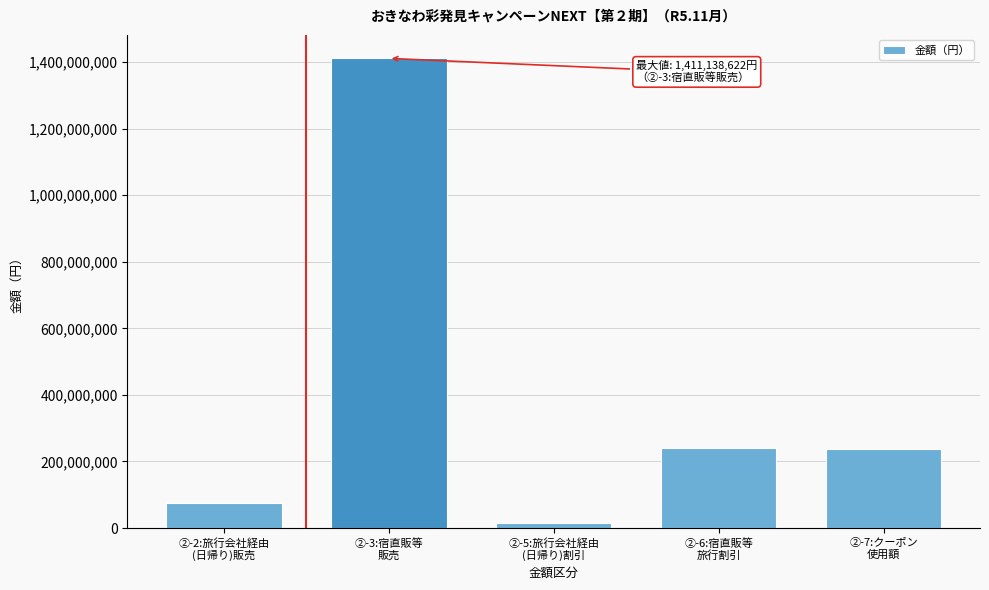

What is the difference between the maximum and second lowest values?

1335555164